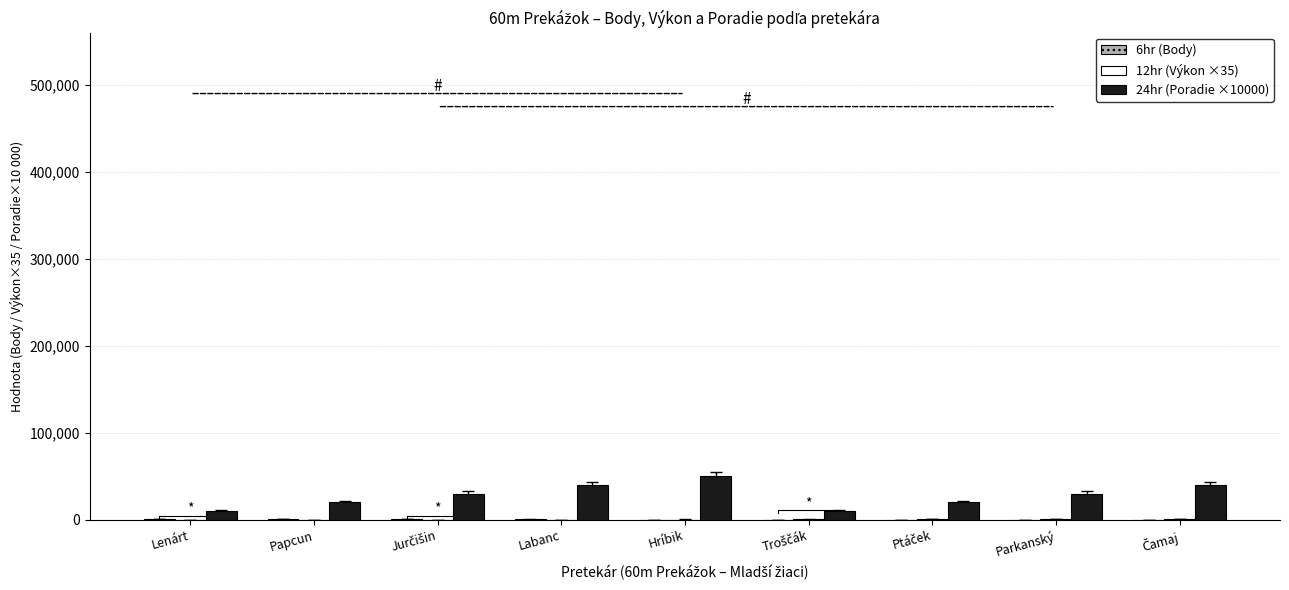

How many data points in 12hr (Výkon ×35) are above 390?

5